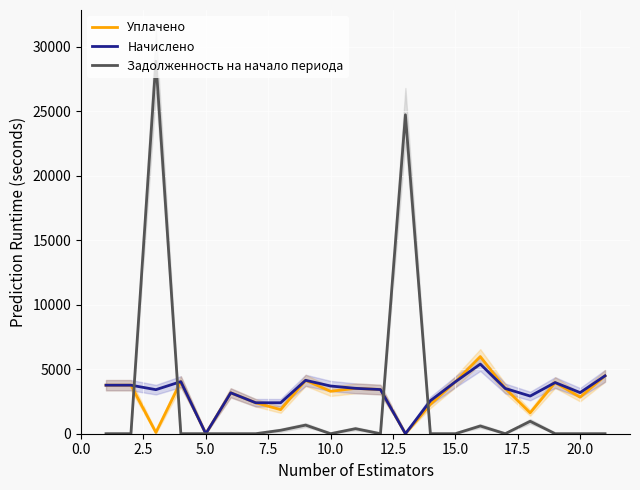

How many values in the Начислено series exceed 3512?

11